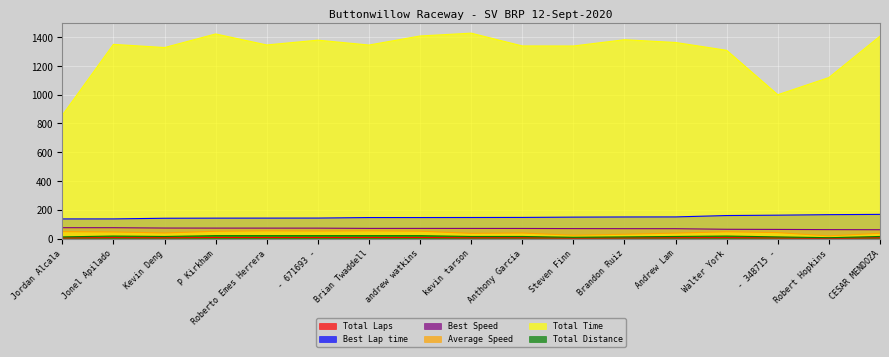

List the labels in order of Best Speed value, smallest first.

CESAR MENDOZA, Robert Hopkins, - 348715 -, Walter York, Andrew Lam, Brandon Ruiz, Steven Finn, Anthony Garcia, kevin tarson, andrew watkins, Brian Twaddell, - 671693 -, Roberto Emes Herrera, P Kirkham, Kevin Deng, Jonel Apilado, Jordan Alcala